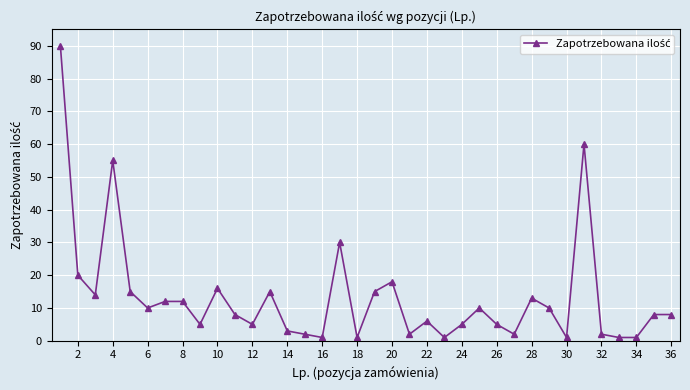

Reading left to right, extract all data points from this chart.

90	20	14	55	15	10	12	12	5	16	8	5	15	3	2	1	30	1	15	18	2	6	1	5	10	5	2	13	10	1	60	2	1	1	8	8